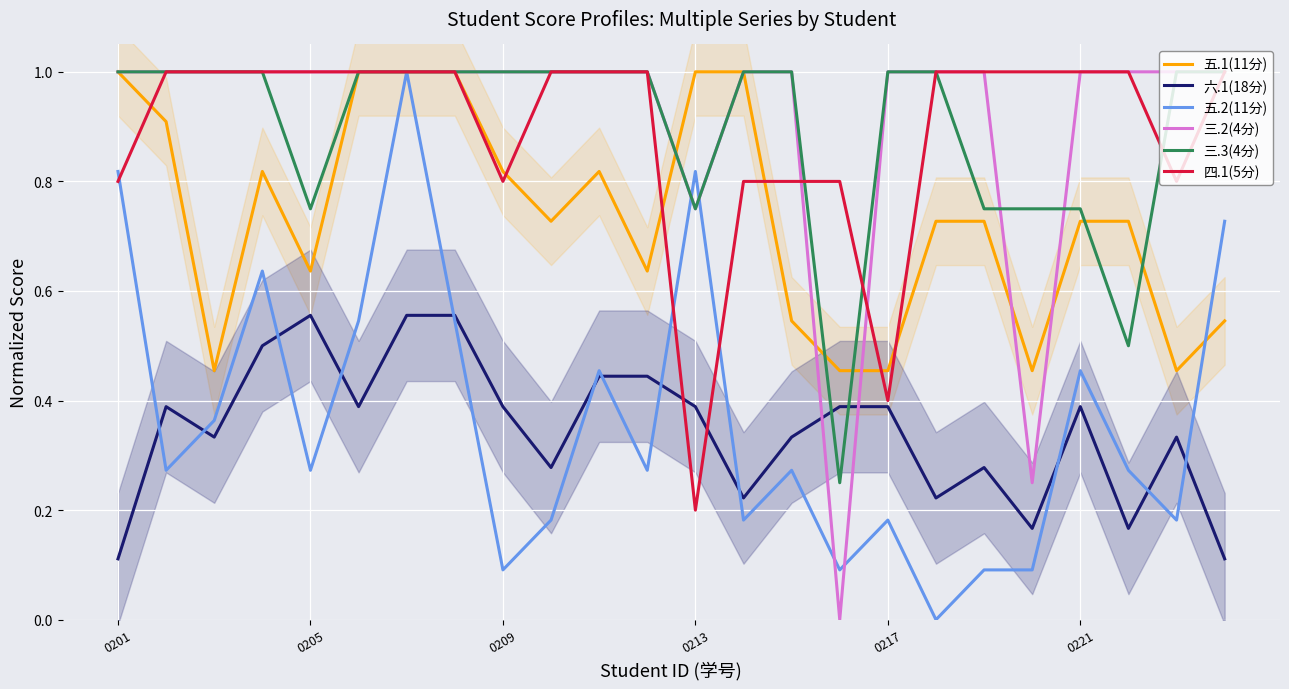

What is the highest value of the 三.2(4分) series?

1.0